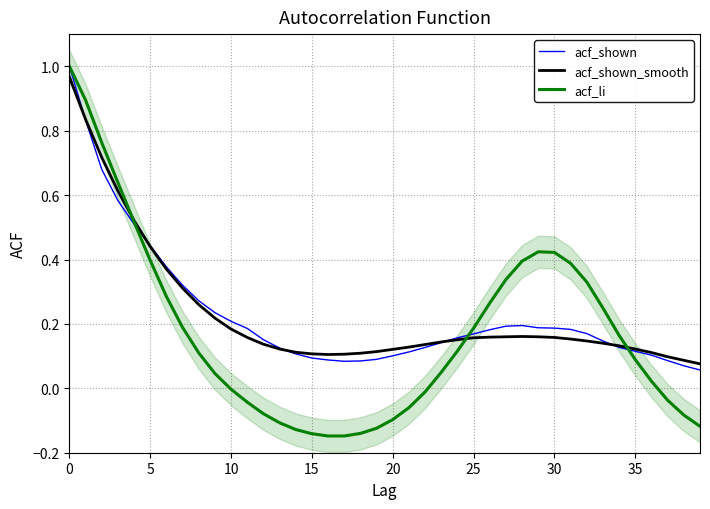

Count the number of categories in the chart.

40